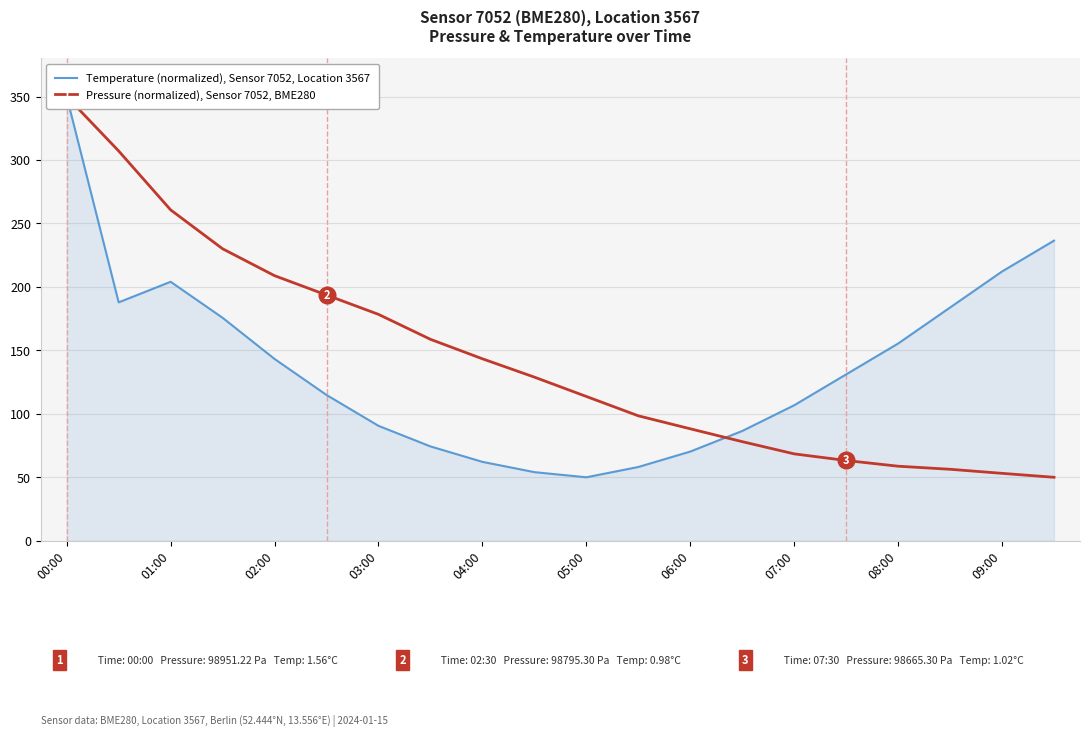

At which category is the sum across all series the highest?

00:00